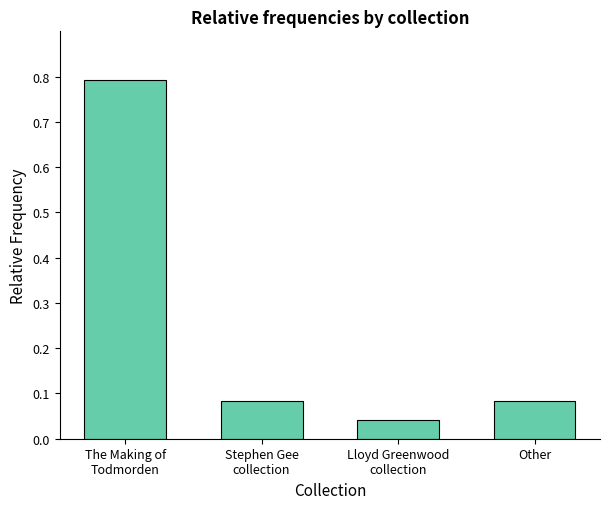

What is the sum of all values?

1.0